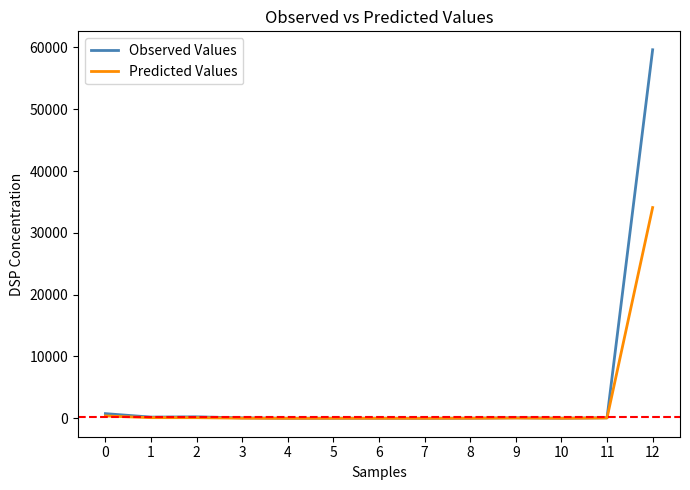

What is the approximate value of Observed Values at 10?

17.8